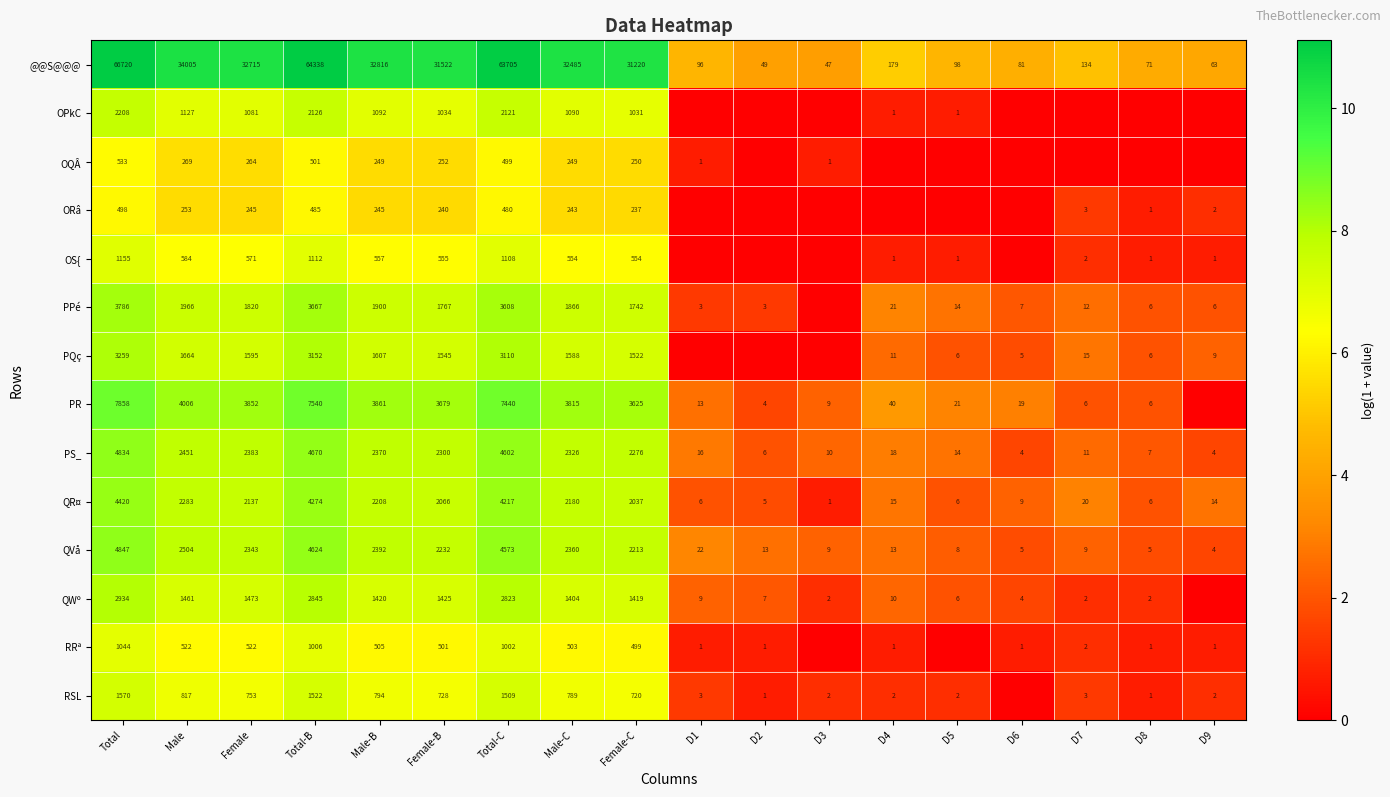

What is the maximum value for @@S@@@?

66720